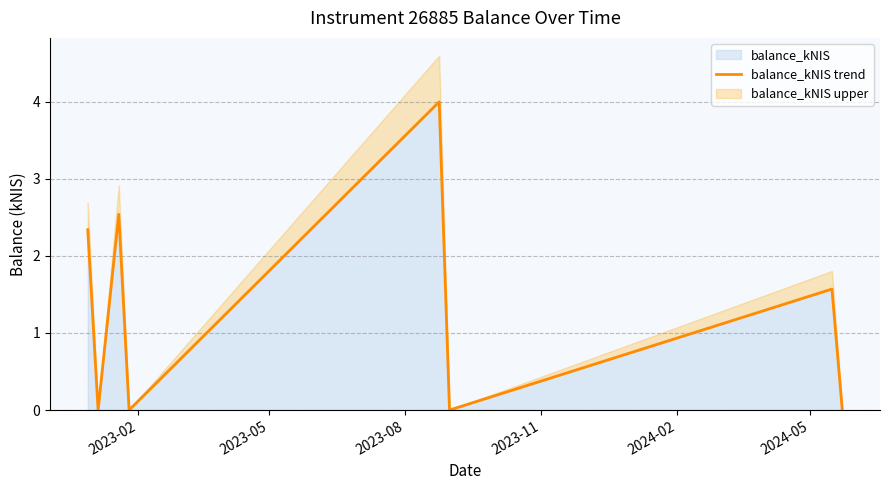

What is the maximum value for balance_kNIS?

4.0